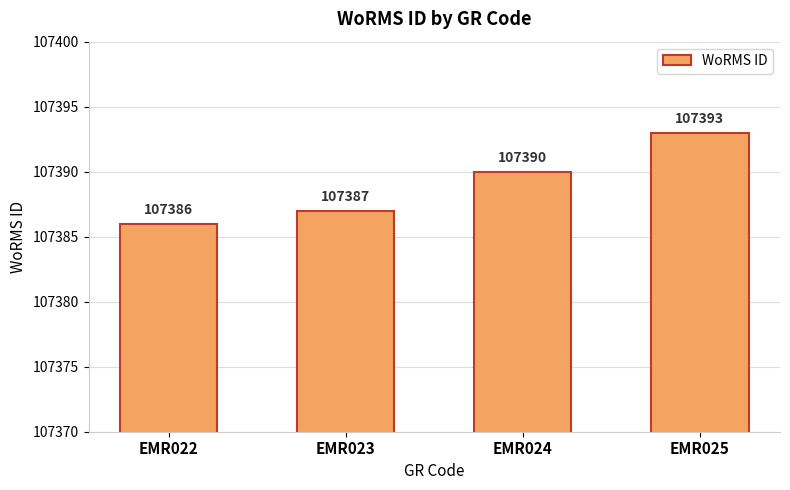

Reading left to right, extract all data points from this chart.

EMR022=107386	EMR023=107387	EMR024=107390	EMR025=107393